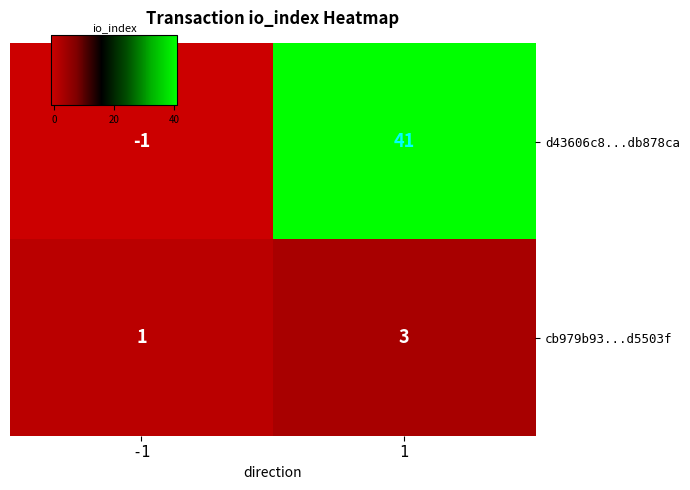

Reading left to right, what are all the values shown in this chart?

d43606c8...db878ca: -1=-1	1=41
cb979b93...d5503f: -1=1	1=3